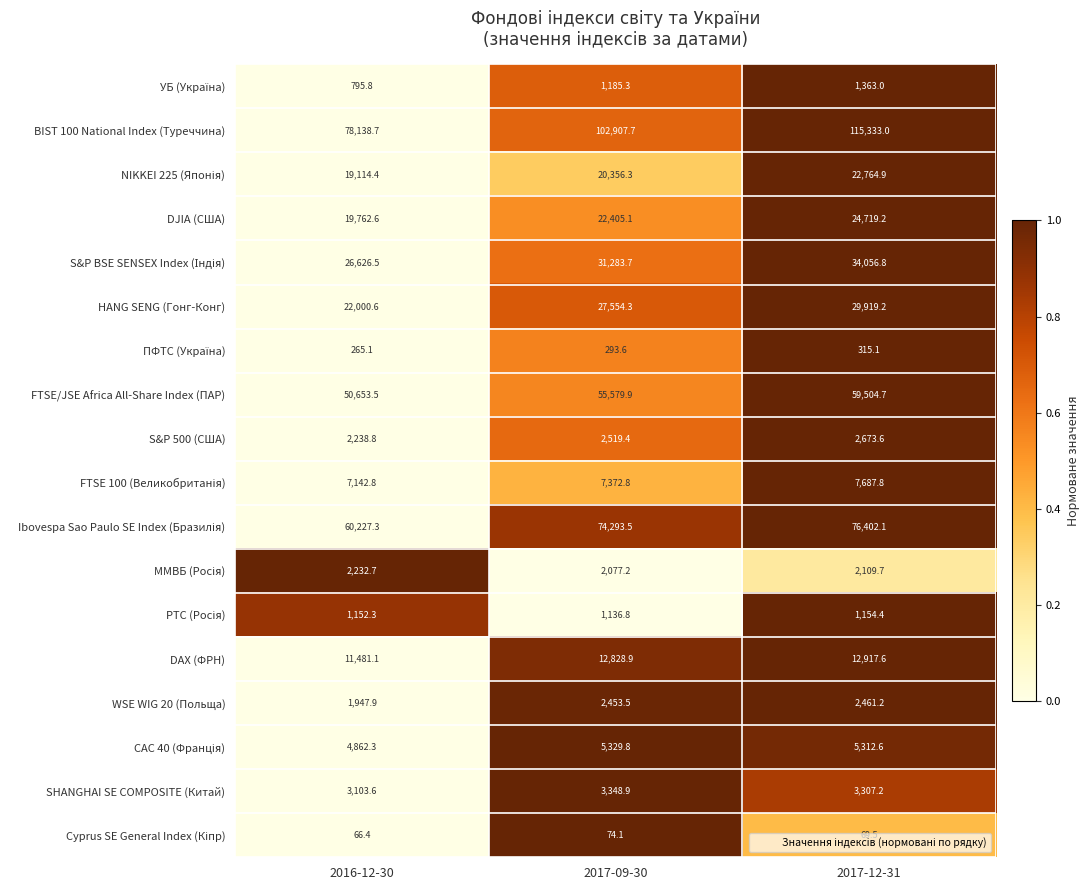

The S&P 500 (США) series shows 3953.6 at 2017-12-31. True or false?

False